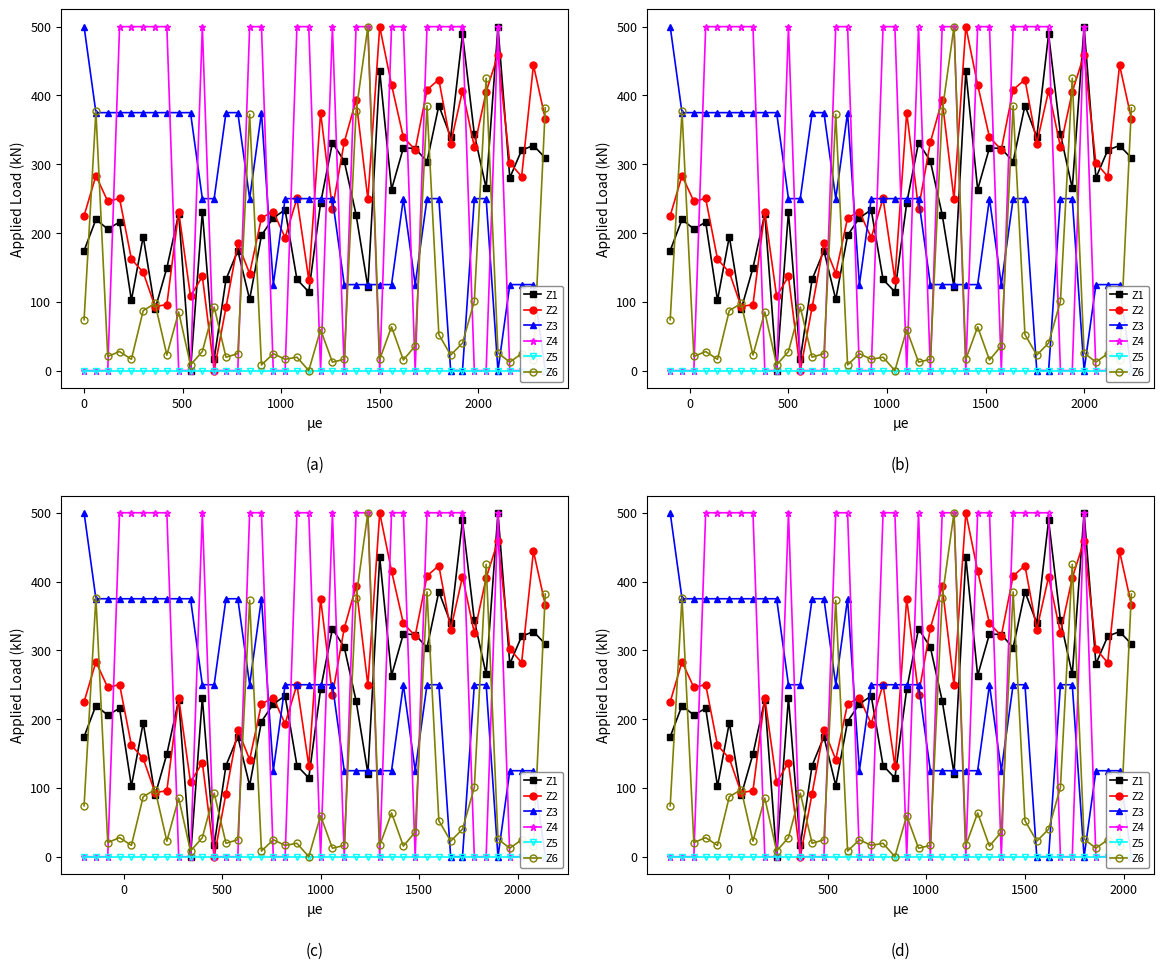

True or false: Z5 has more than 0 interior local peaks.

False